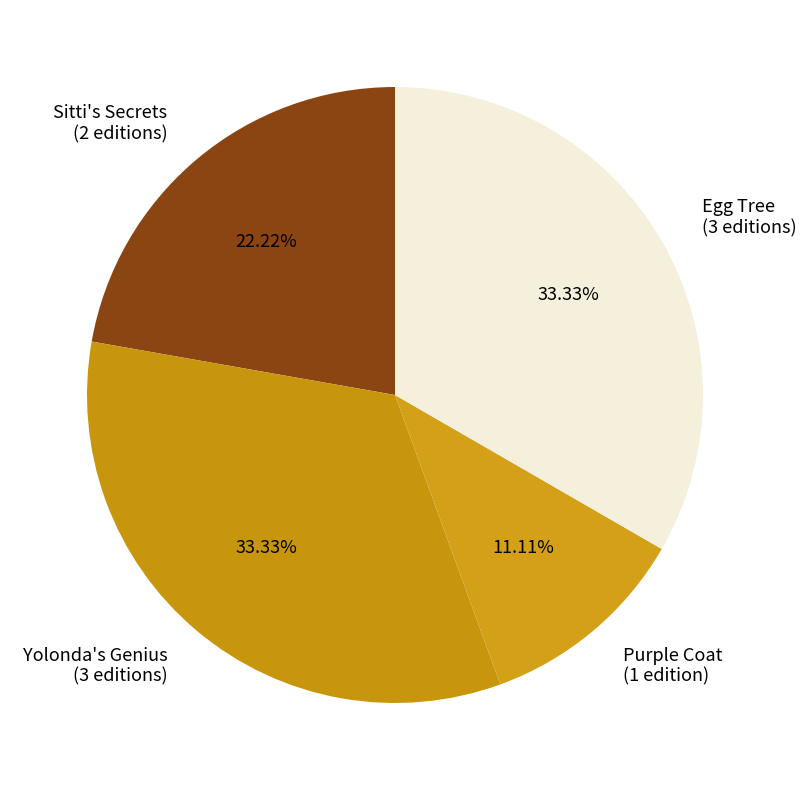

Does Yolonda's Genius (3 editions) represent more than half of the total?

No